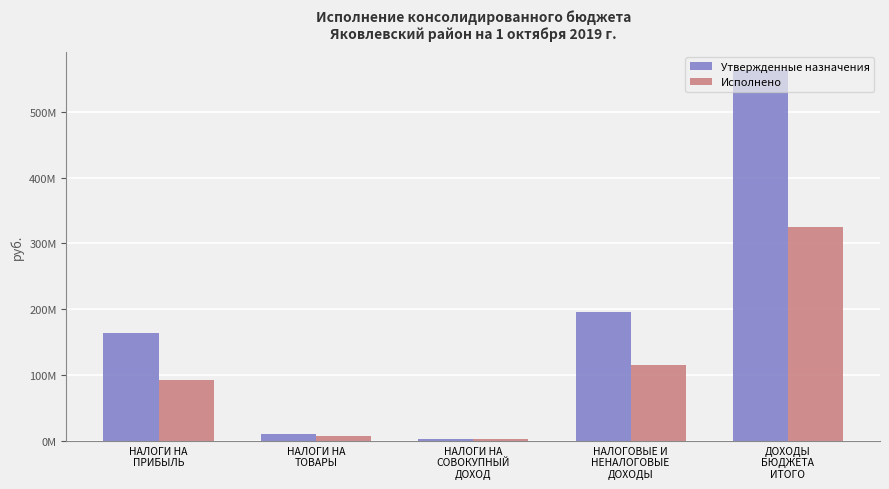

The Утвержденные назначения series shows 10000000.0 at НАЛОГИ НА
ТОВАРЫ. True or false?

True